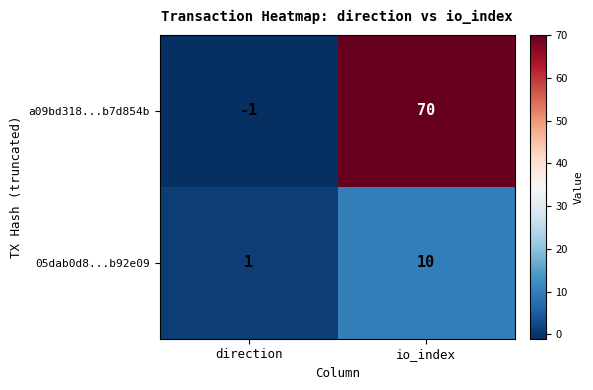

Where is a09bd318...b7d854b nearest to the value 34?

direction